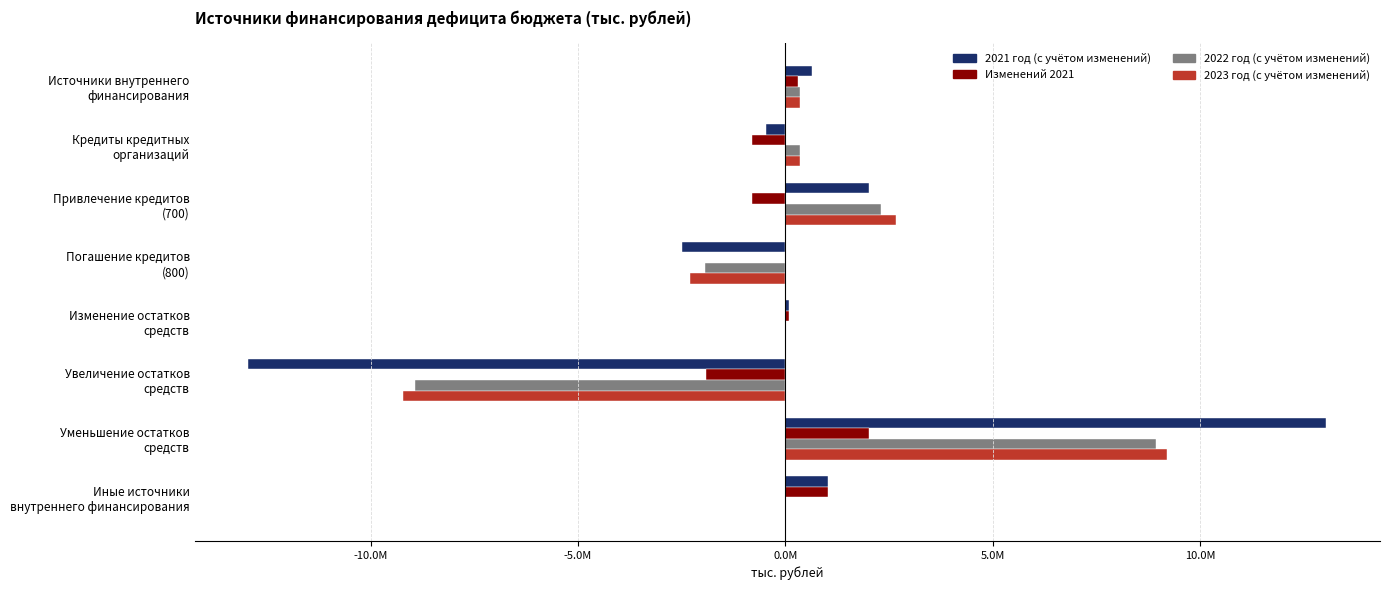

What are all the series names shown in the legend?

2021 год (с учётом изменений), Изменений 2021, 2022 год (с учётом изменений), 2023 год (с учётом изменений)